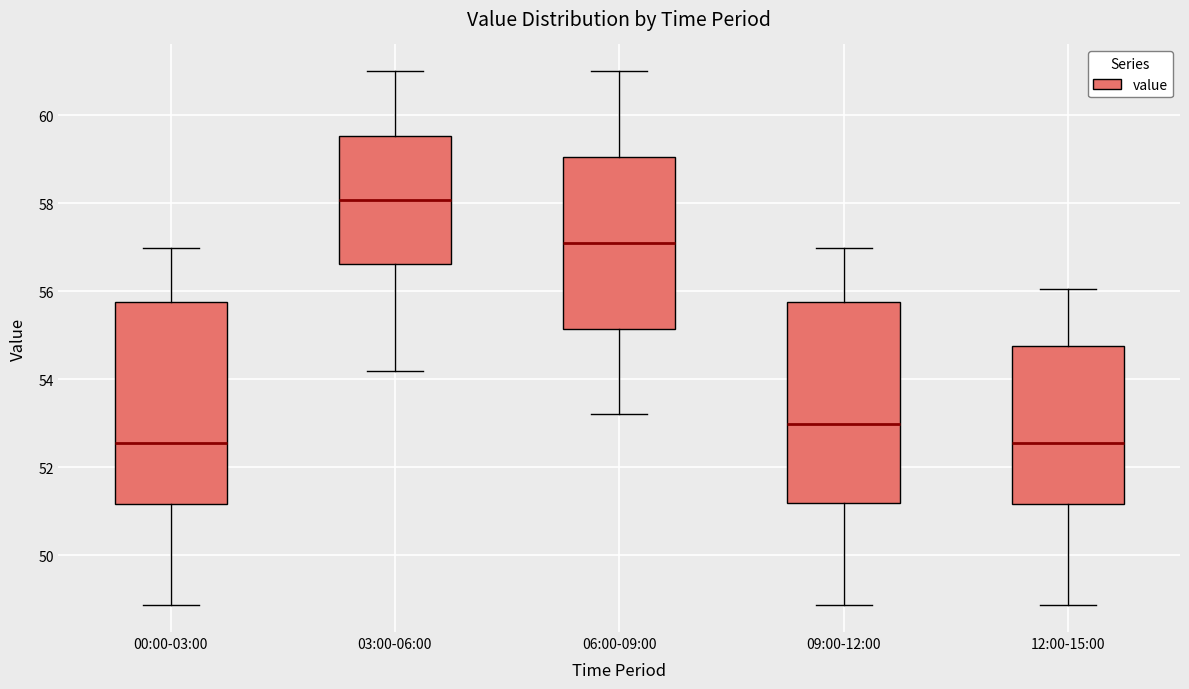

Where is the upper edge of the box for 09:00-12:00 on the y-axis? The values are not printed on the chart, so give them approximately, as read against the axis.

55.8